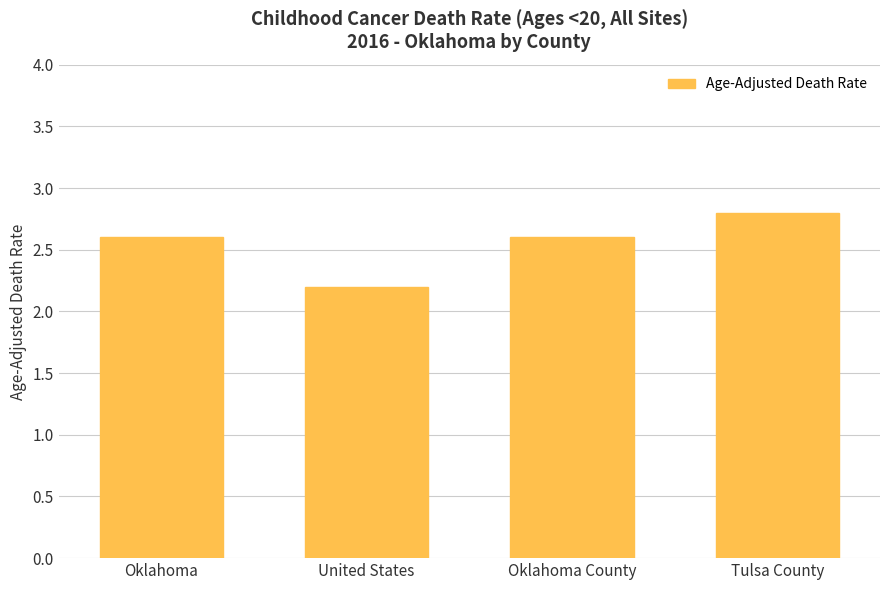

Is it true that the value at United States is 3.1?

False